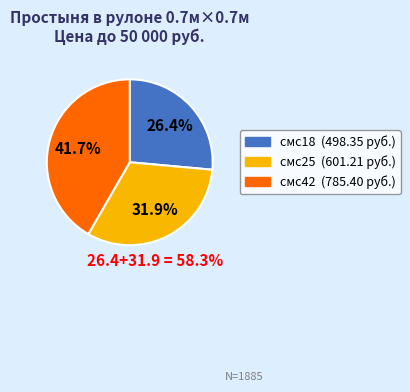

Is there a majority slice in this chart?

No